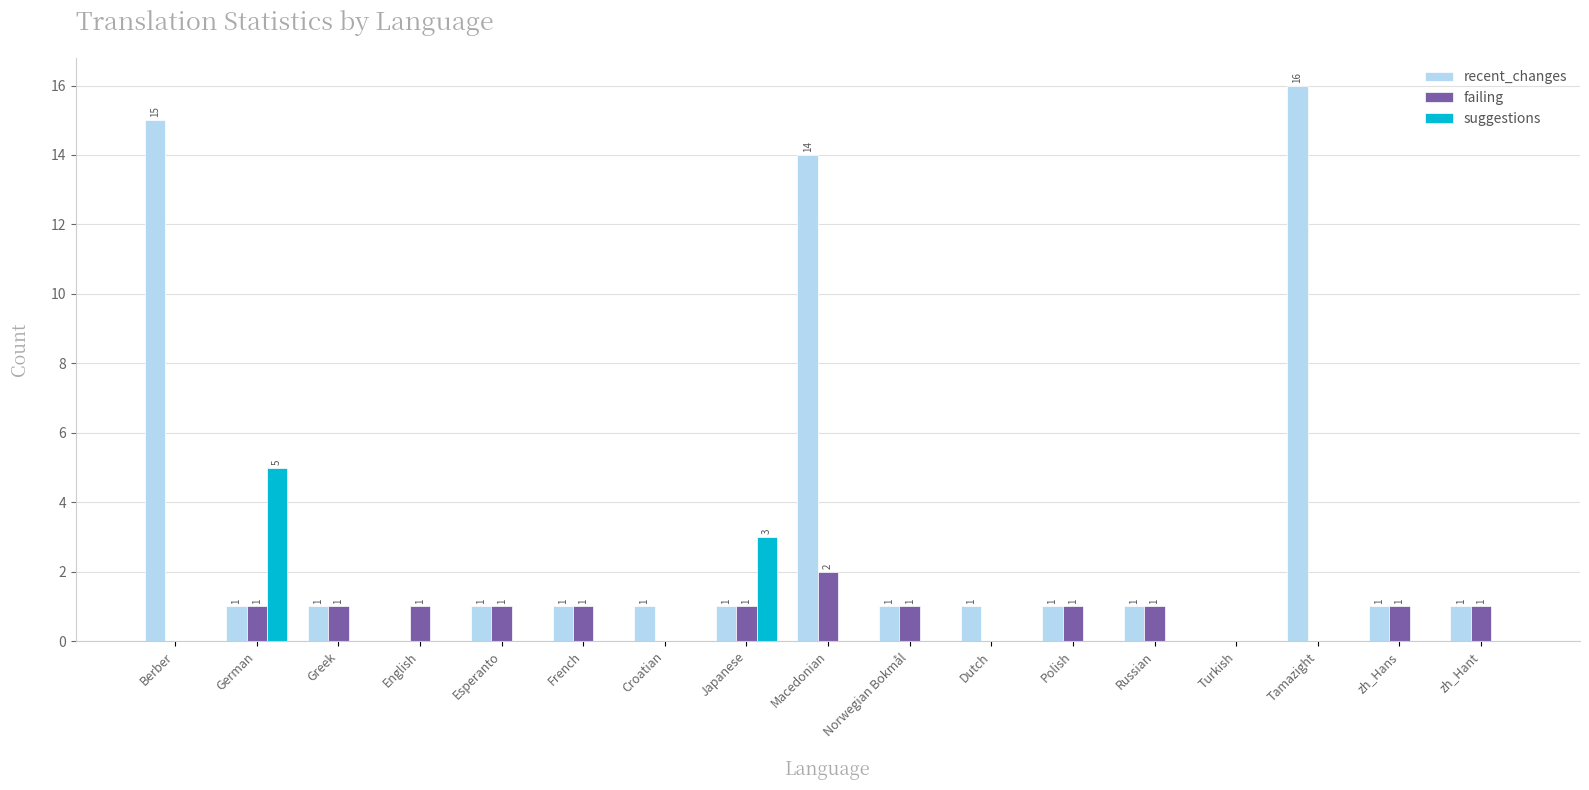

Which series has the widest spread of values?

recent_changes